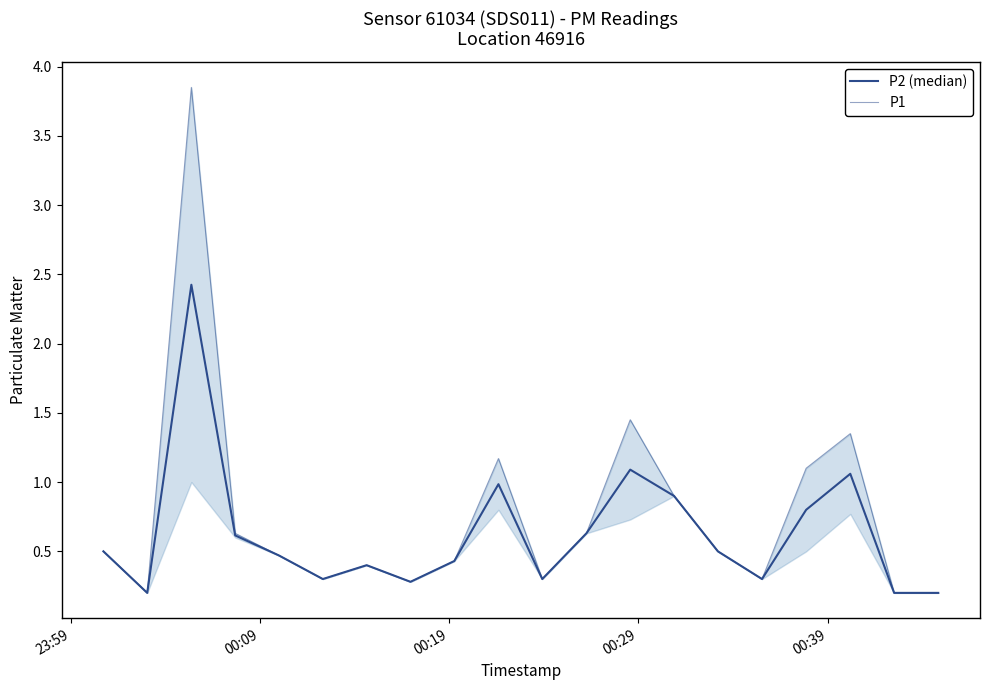

True or false: P1 and P2 (median) cross at least once.

False